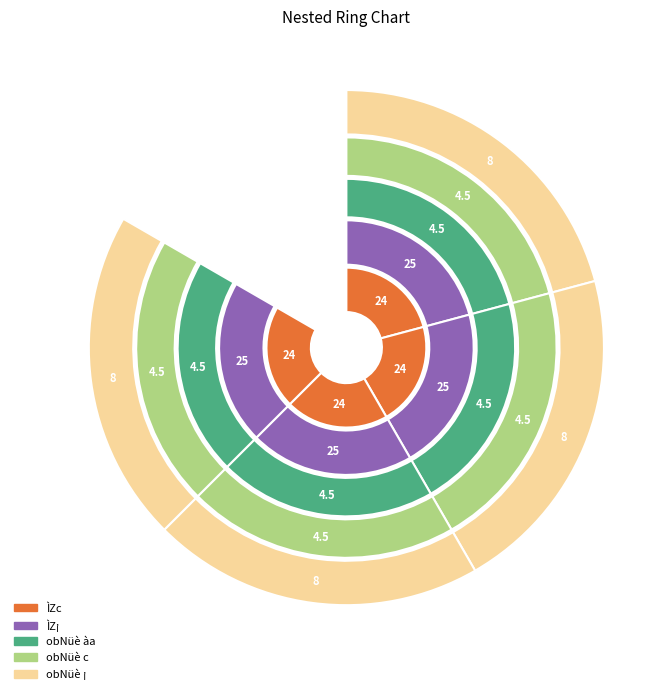

How much of the chart is everything except LL?

75.0%